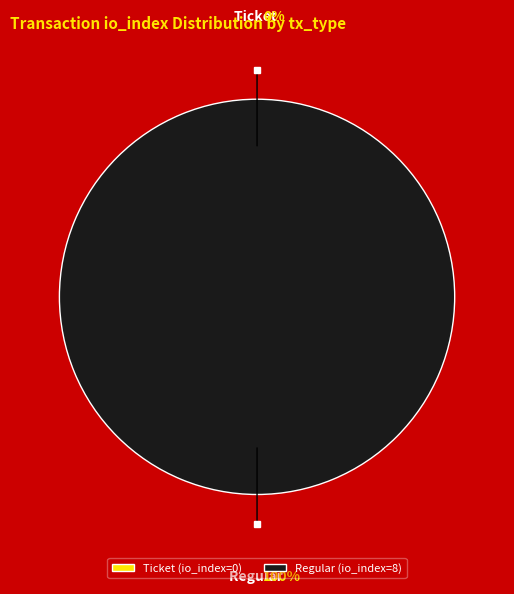

What is the change in value from Ticket (io_index=0) to Regular (io_index=8)?

+8